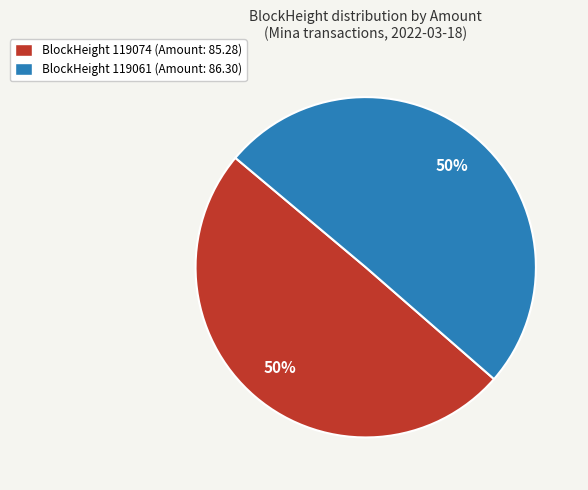

How many segments does this pie chart have?

2